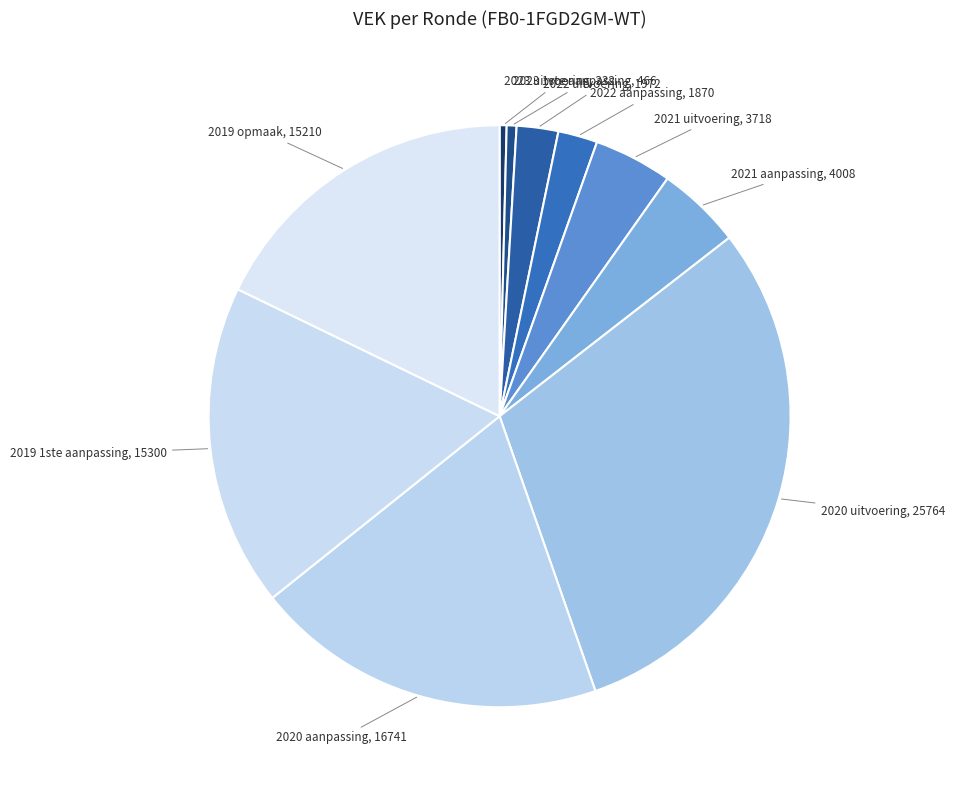

How many segments does this pie chart have?

10